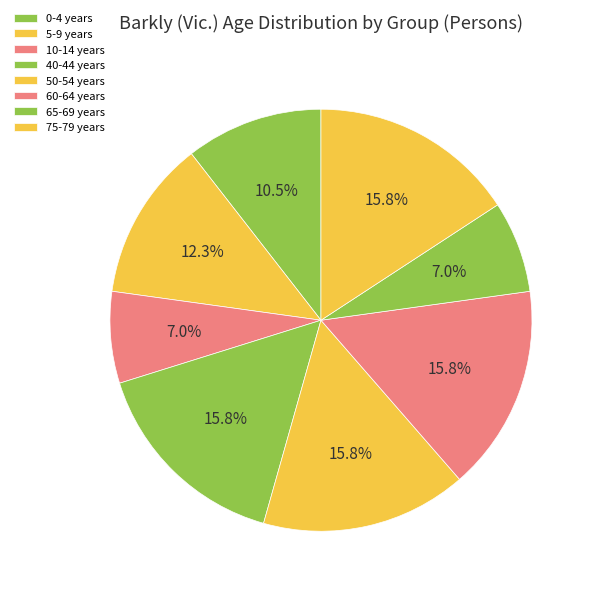

Is it true that 75-79 years is 16% of the pie?

True